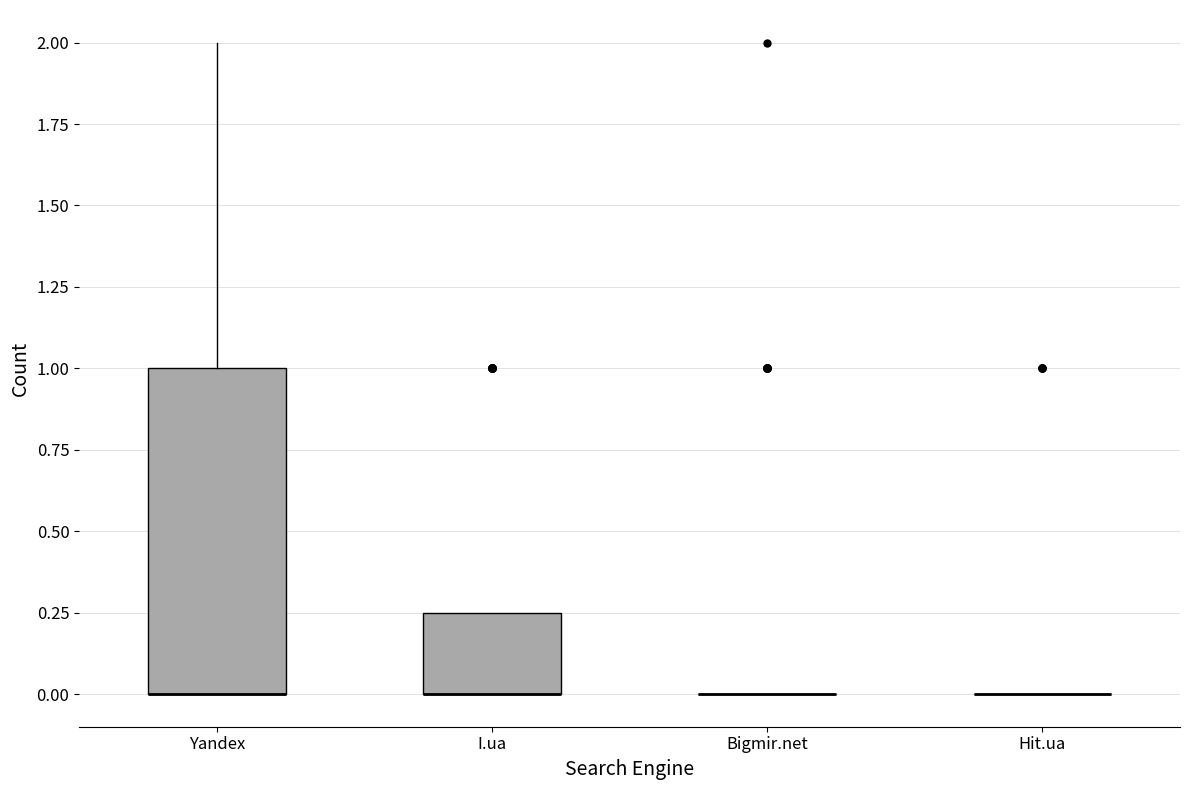

Reading left to right, transcribe this box plot: for each box, give where its median line is, the range the box spans, and where its two whiskers end, as read against the y-axis. The values are not printed on the chart, so give them approximately, as read against the axis.

Yandex: median 0.00 (drawn on the box's lower edge), box 0.00 to 1.00, whiskers 0.00 to 2.00
I.ua: median 0.00 (drawn on the box's lower edge), box 0.00 to 0.25, whiskers 0.00 to 0.25
Bigmir.net: box collapsed to a line at 0.00, whiskers 0.00 to 0.00
Hit.ua: box collapsed to a line at 0.00, whiskers 0.00 to 0.00